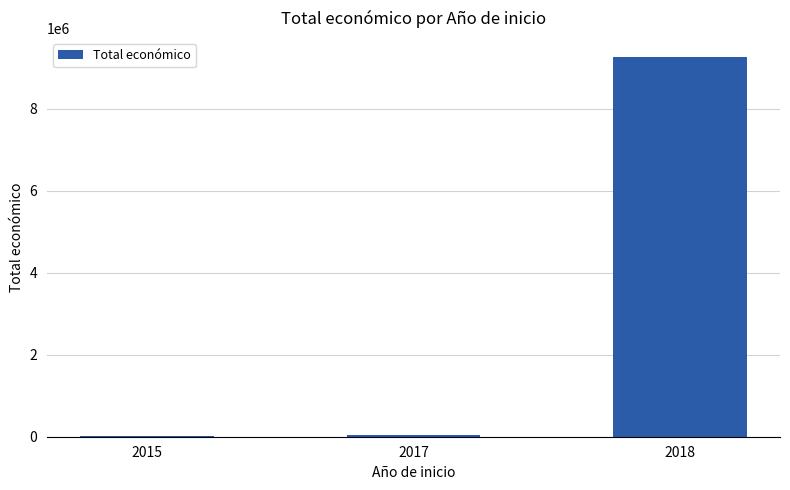

Does the chart contain stacked bars?

No